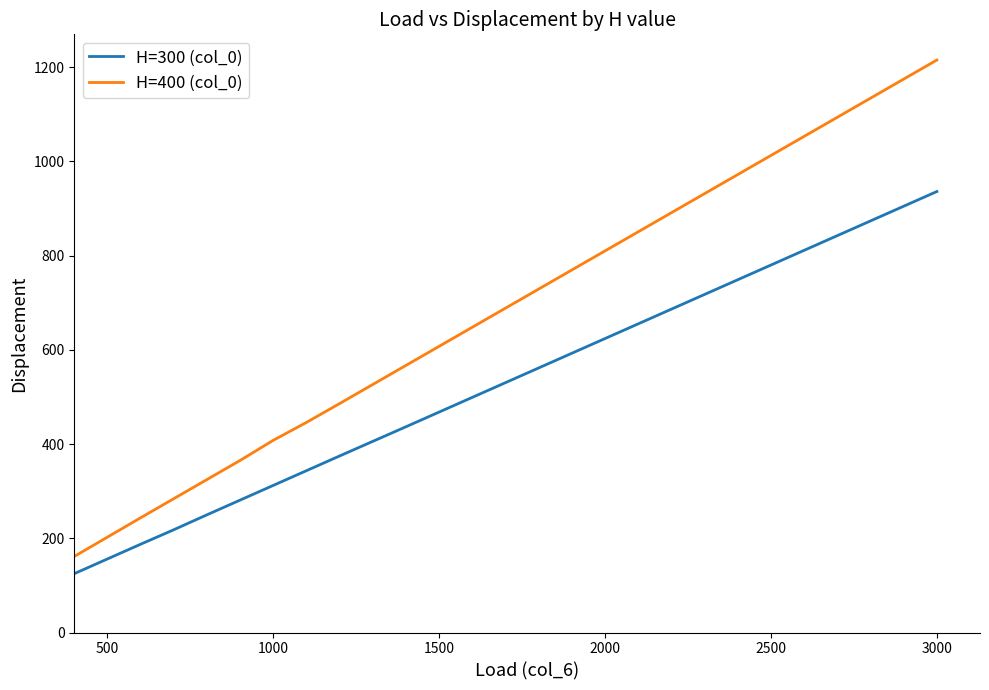

What is the minimum value for H=300 (col_0)?

125.0